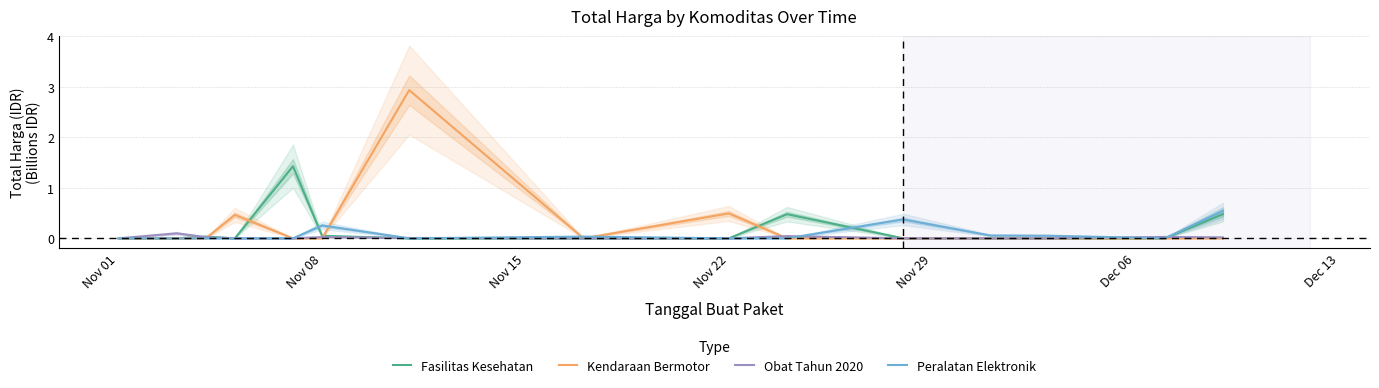

Which series has the largest total across all categories?

Kendaraan Bermotor